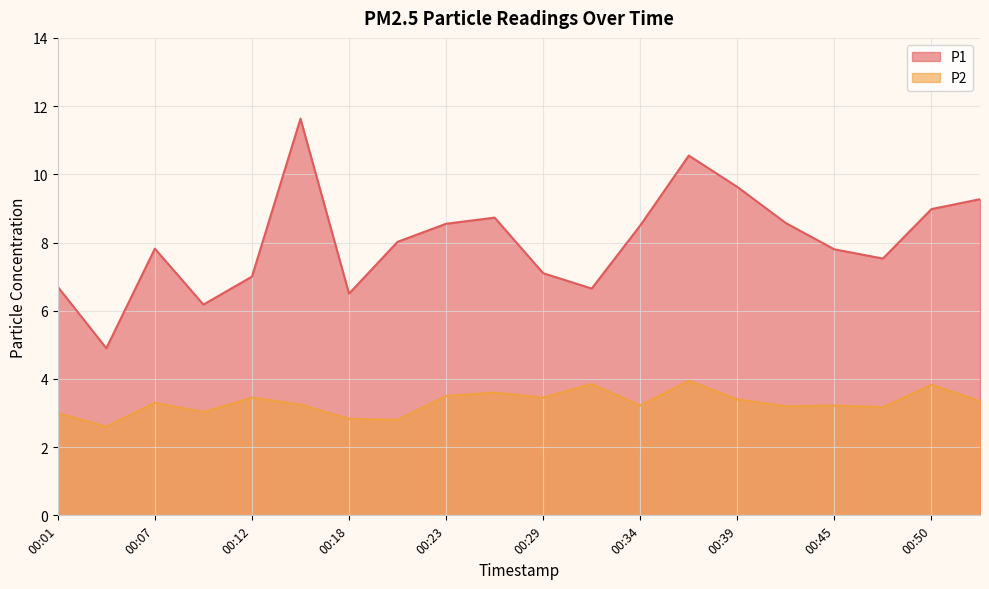

List the series in order of their peak value, lowest first.

P2, P1